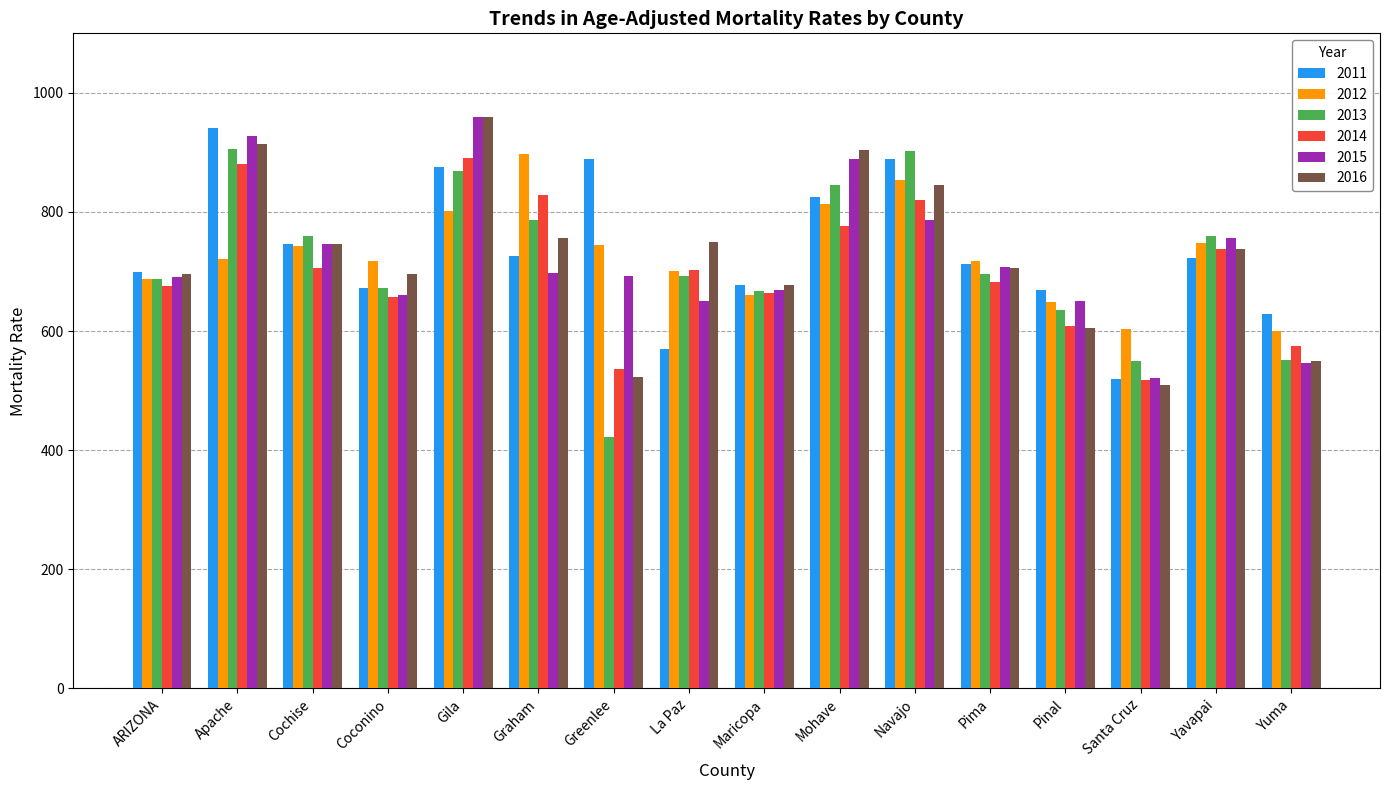

Is the value of 2014 at Pinal greater than the value of 2015 at Apache?

No